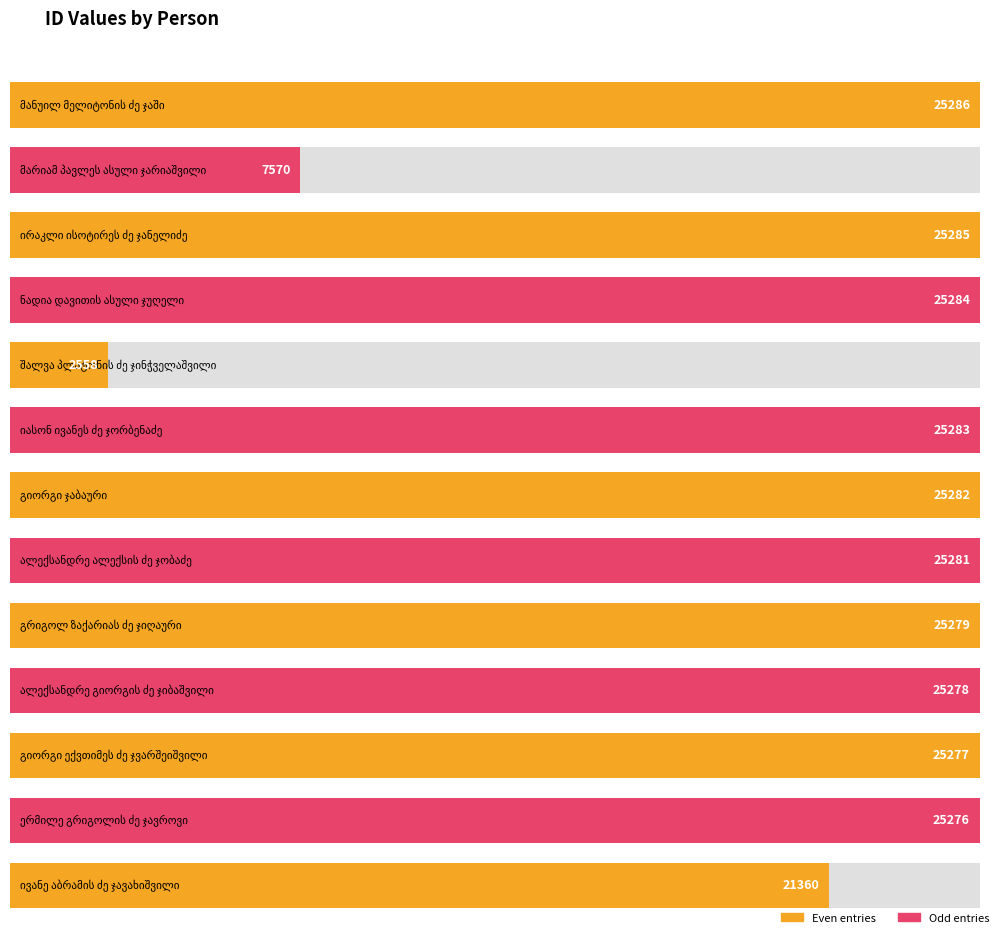

What is the average value?

21869